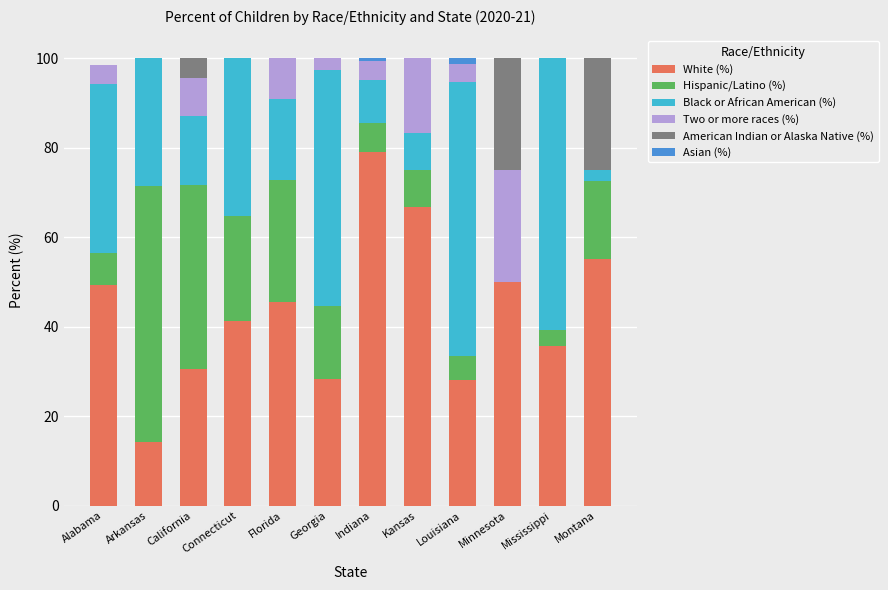

At which label does White (%) reach its peak?

Indiana